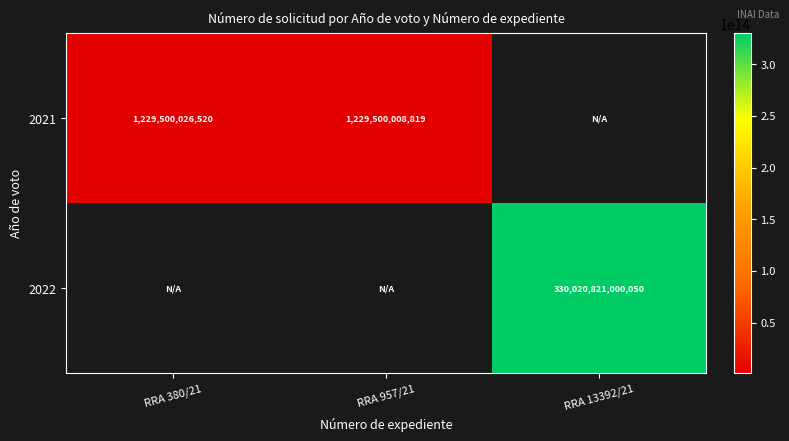

The 2021 series shows 1229500008819 at RRA 957/21. True or false?

True